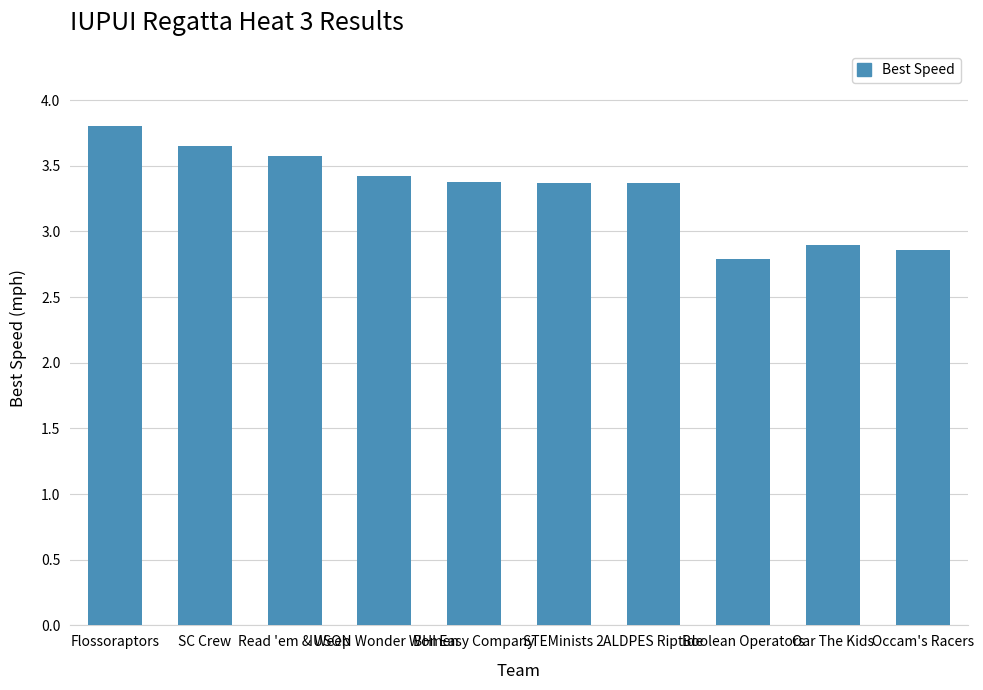

What is the difference between the values at SC Crew and Read 'em & Weep?

0.1